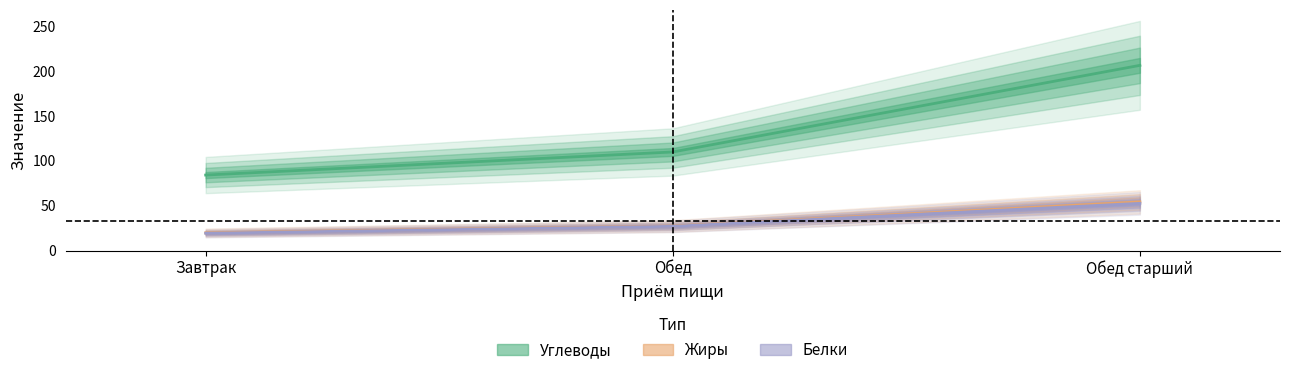

Is the value of Углеводы at Обед greater than the value of Белки at Обед старший?

Yes